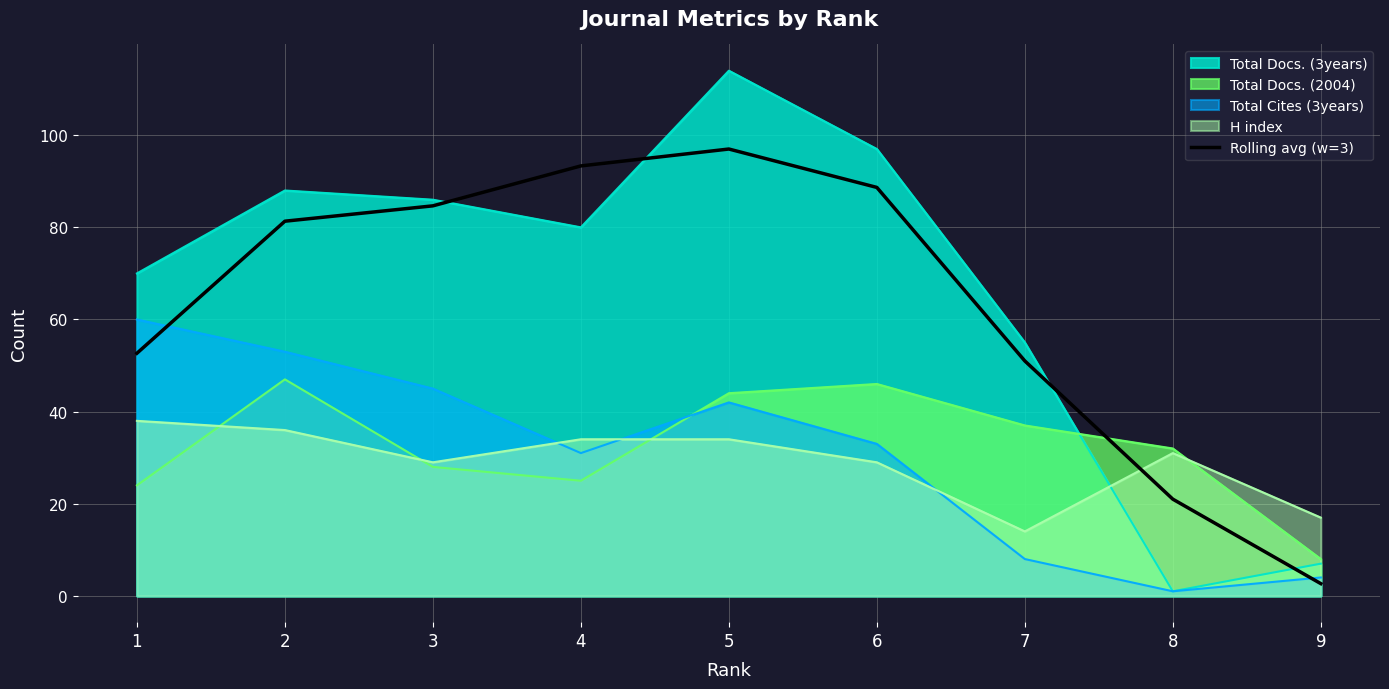

Reading left to right, list all the values displayed in this chart.

1=52.7	2=81.3	3=84.7	4=93.3	5=97.0	6=88.7	7=51.0	8=21.0	9=2.7